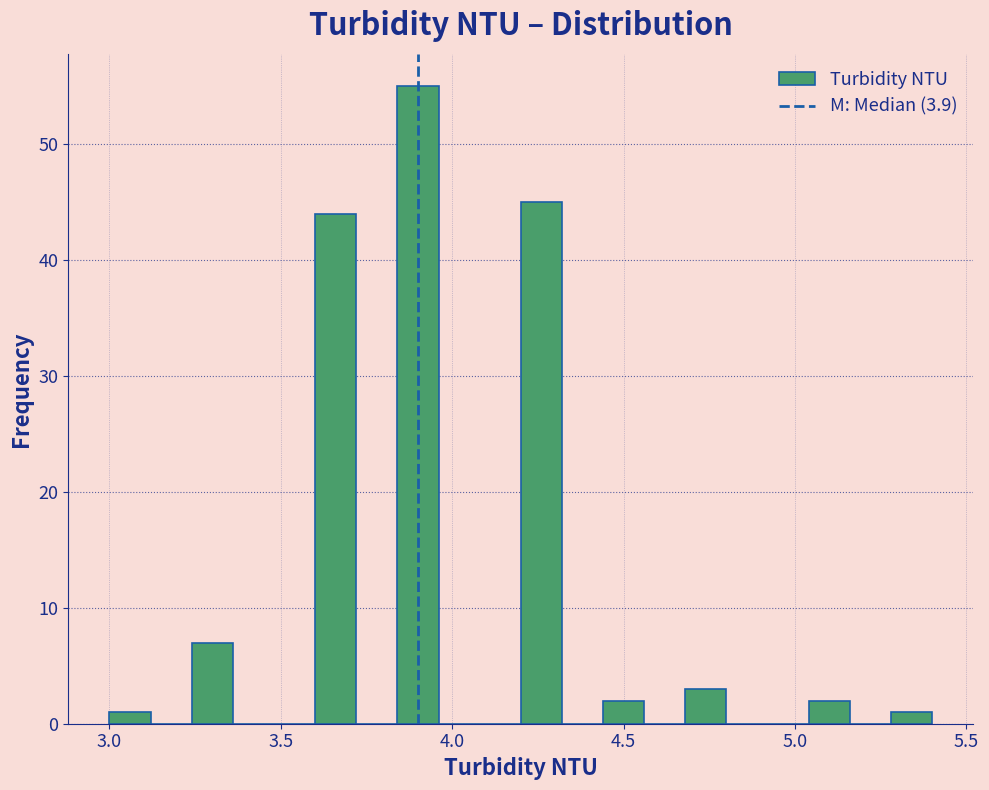

Around what value on the x-axis is the tallest bar? Give the approximate position of its centre, as read against the axis.

3.90